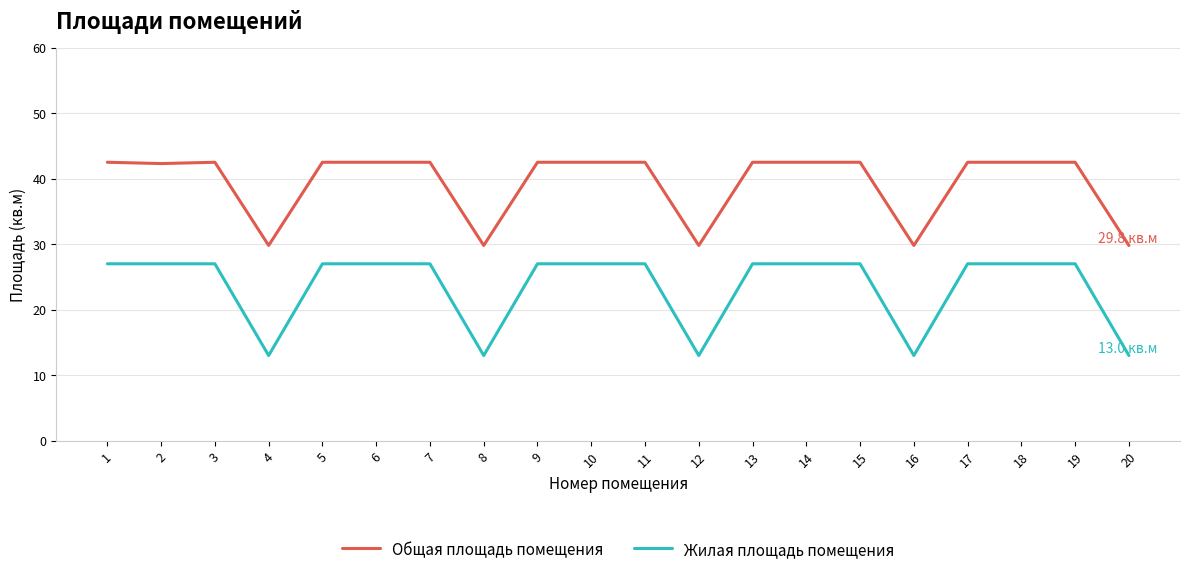

What is the difference between the highest and lowest values at 12?

16.8